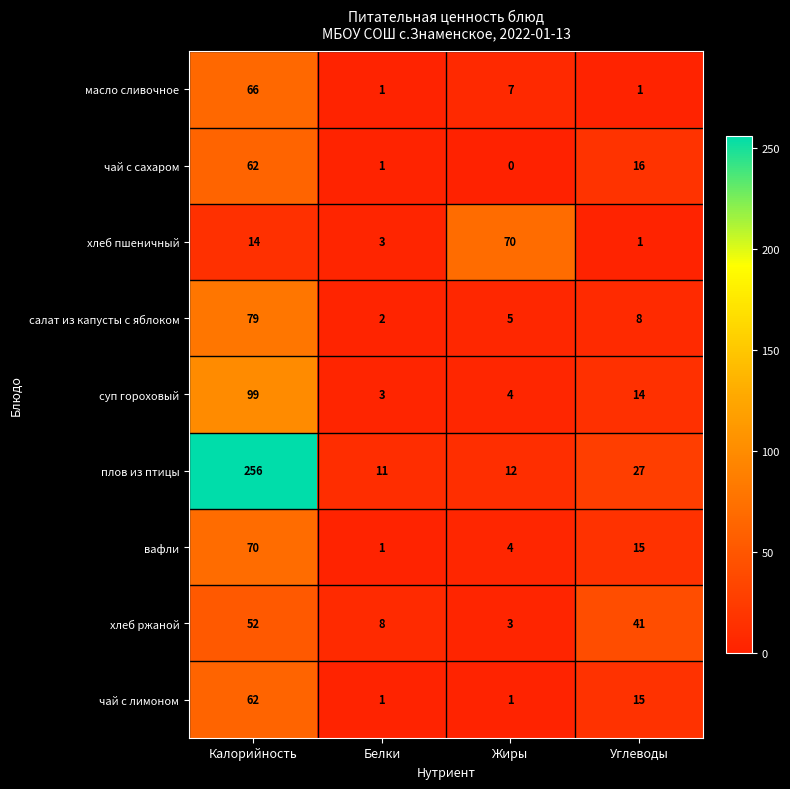

Rank the categories by салат из капусты с яблоком value from highest to lowest.

Калорийность, Углеводы, Жиры, Белки